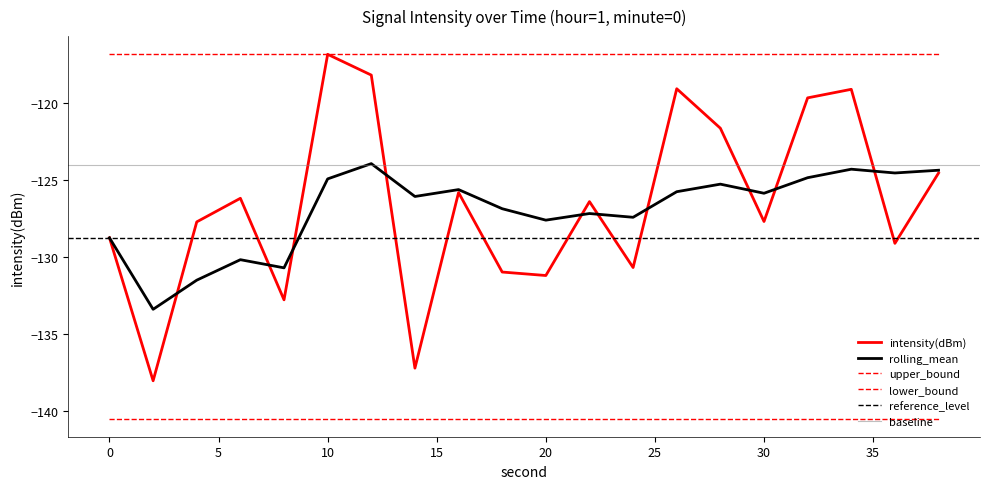

Where is the first local minimum for rolling_mean?

2